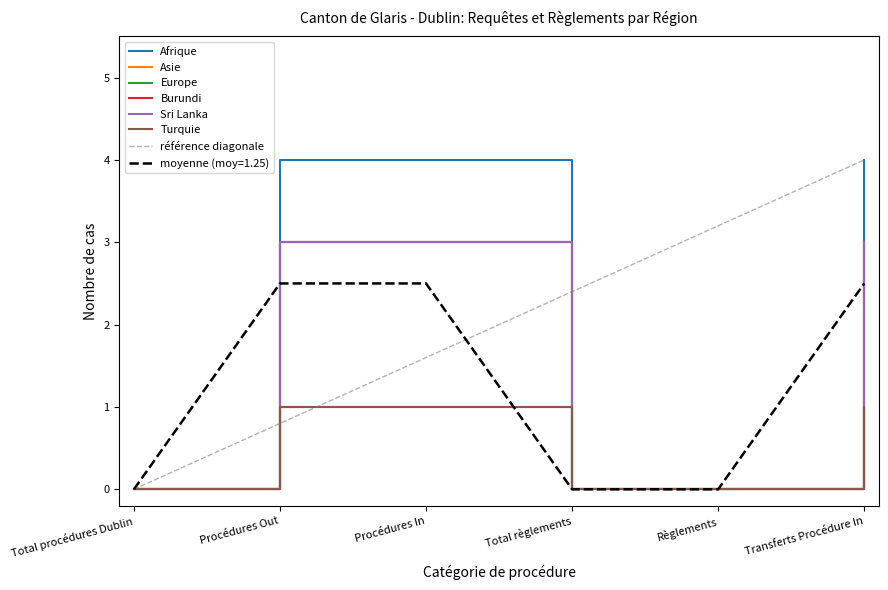

At which category does the chart reach its minimum across all series?

Total procédures Dublin